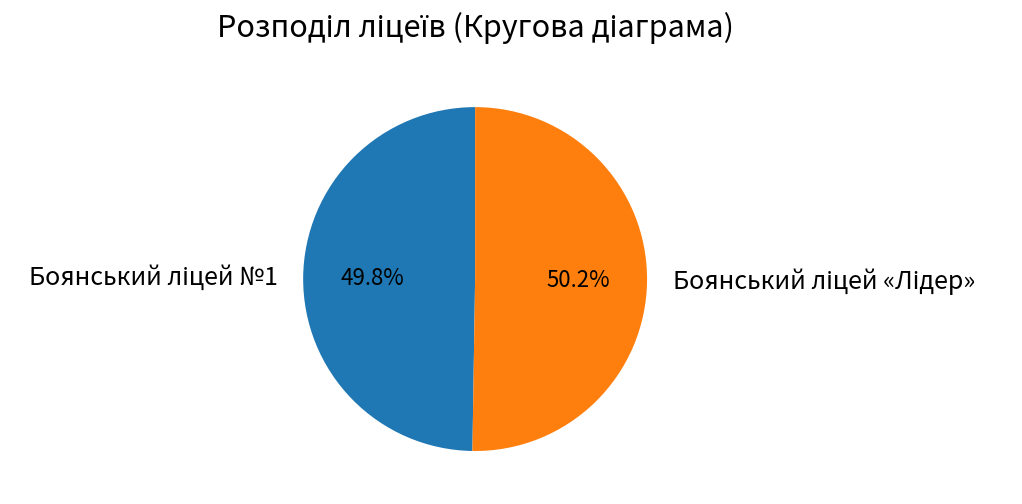

Does any single category account for the majority?

Yes